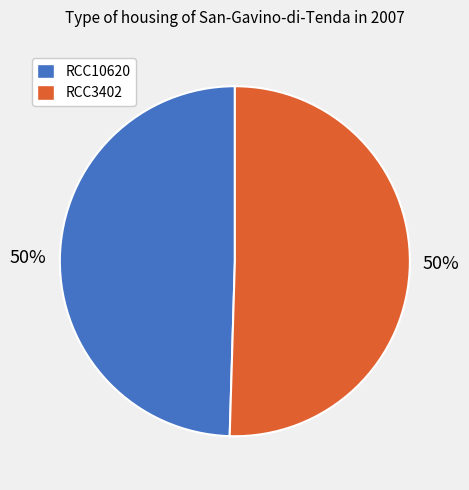

To the nearest percent, what is the combined percentage of RCC10620 and RCC3402?

100%